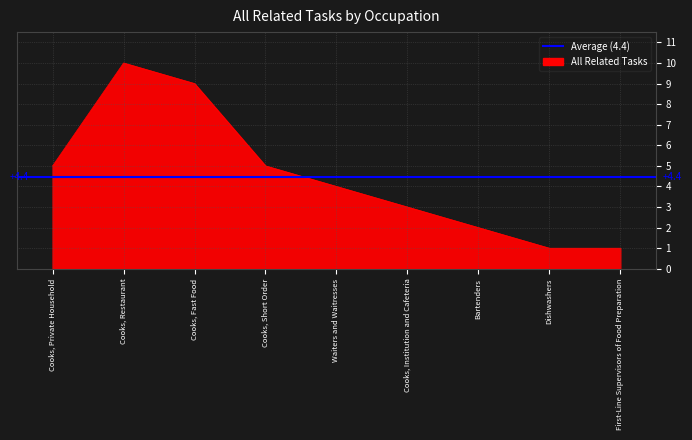

What is the label of the 2nd point from the left?

Cooks, Restaurant